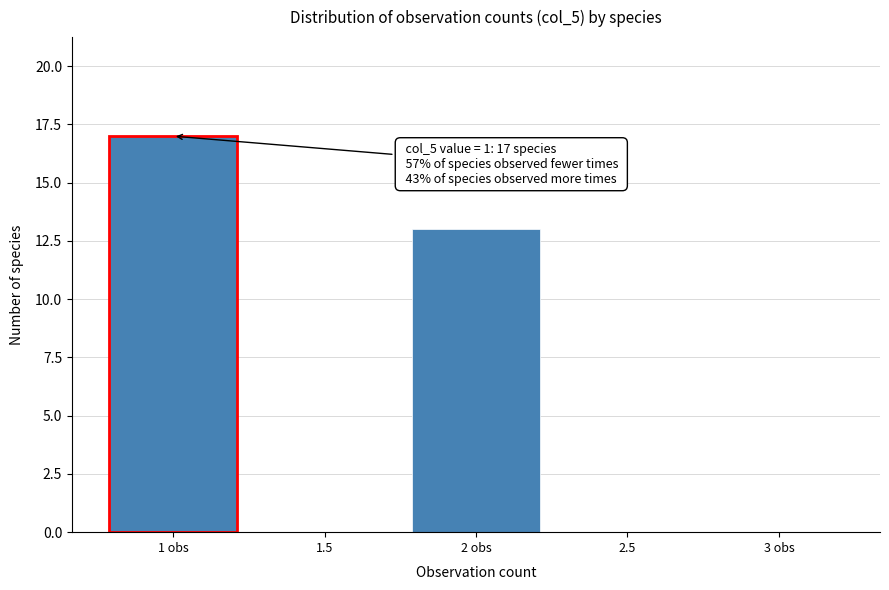

Reading left to right, what are all the values shown in this chart?

1 obs=17	1.5=0	2 obs=13	2.5=0	3 obs=0